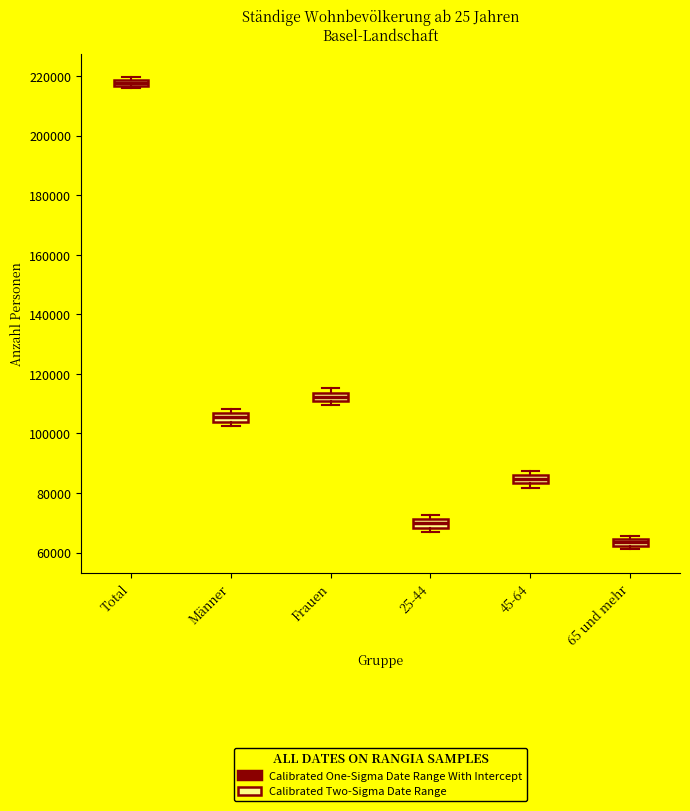

Which box has the highest median line?

Total